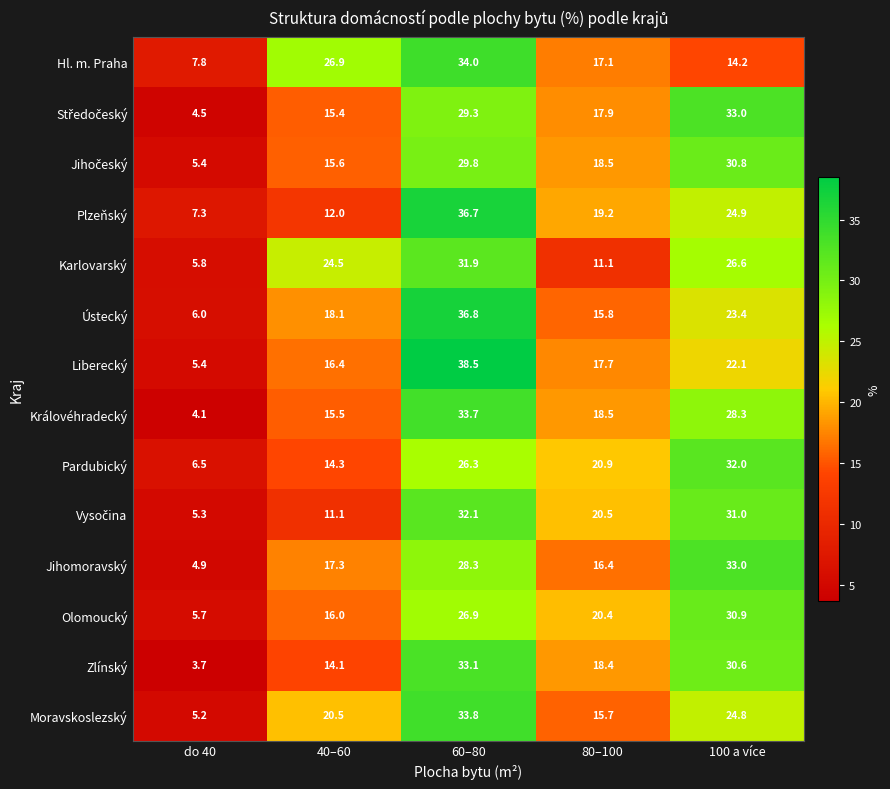

At which category is the sum across all series the highest?

60–80